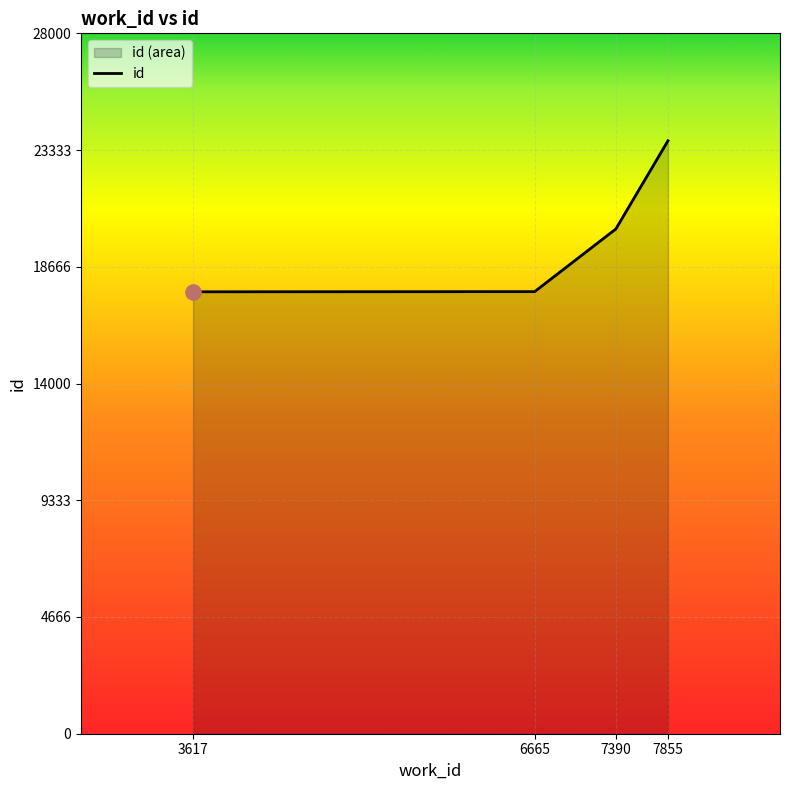

Which has a higher value, 3617 or 7390?

7390